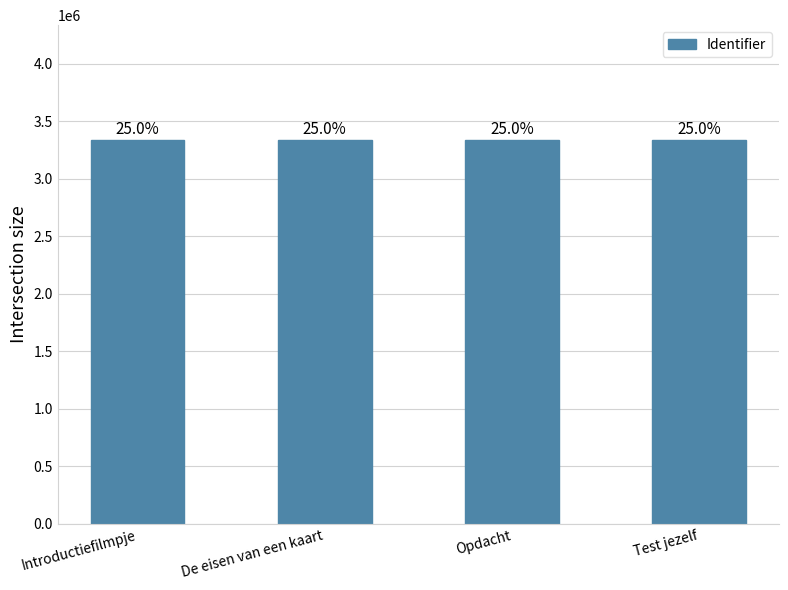

Does the chart contain any negative values?

No